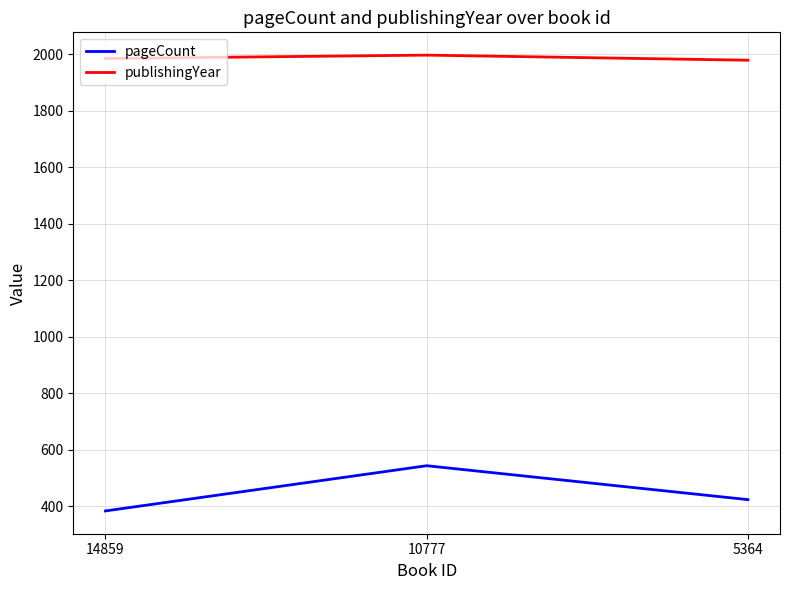

What are all the series names shown in the legend?

pageCount, publishingYear